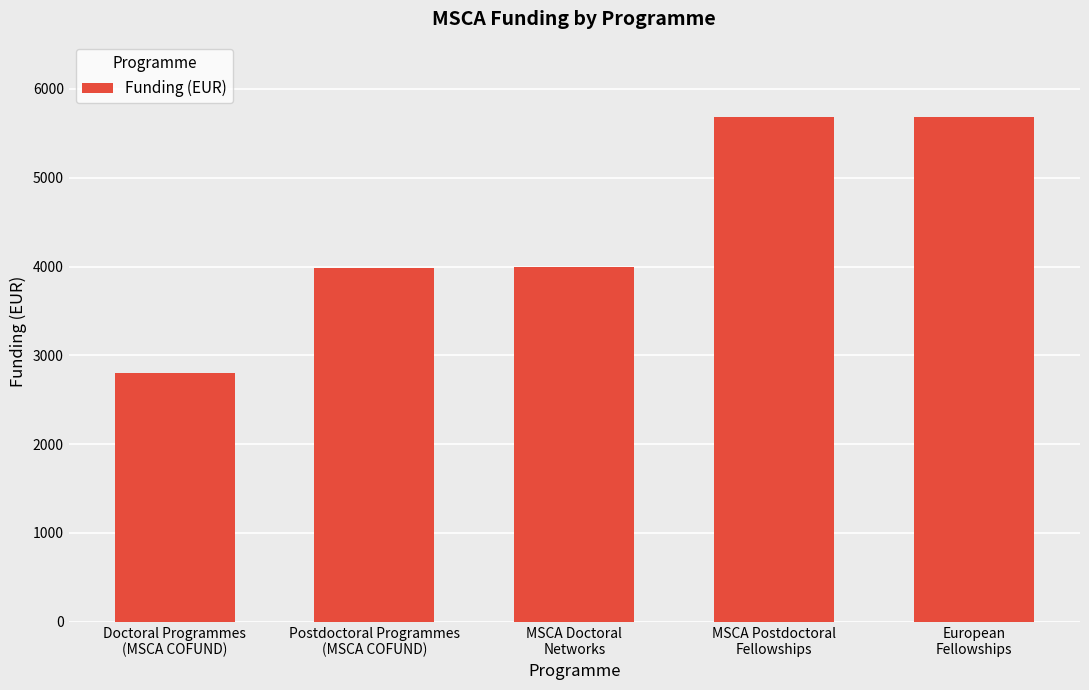

What position from the right is MSCA Doctoral
Networks?

3